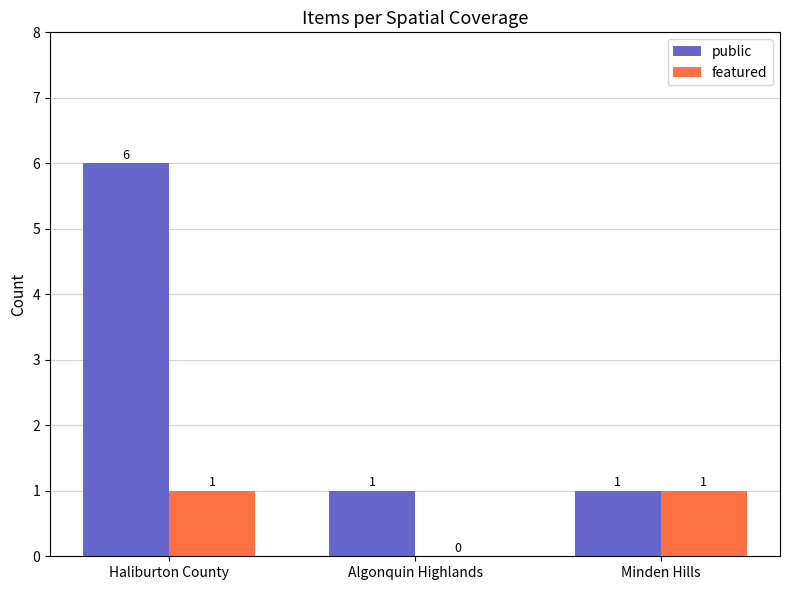

Which series changed the most between Haliburton County and Algonquin Highlands?

public